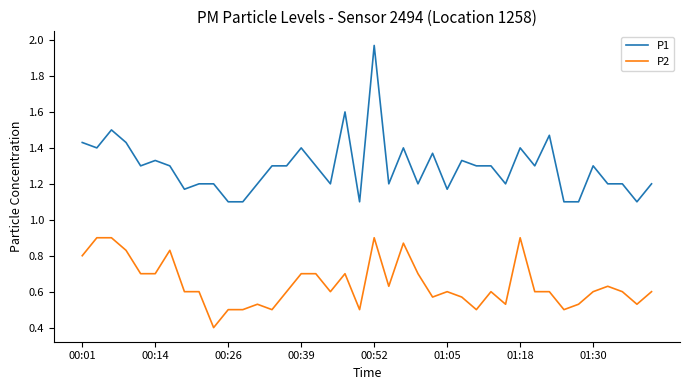

True or false: P2 and P1 cross at least once.

False